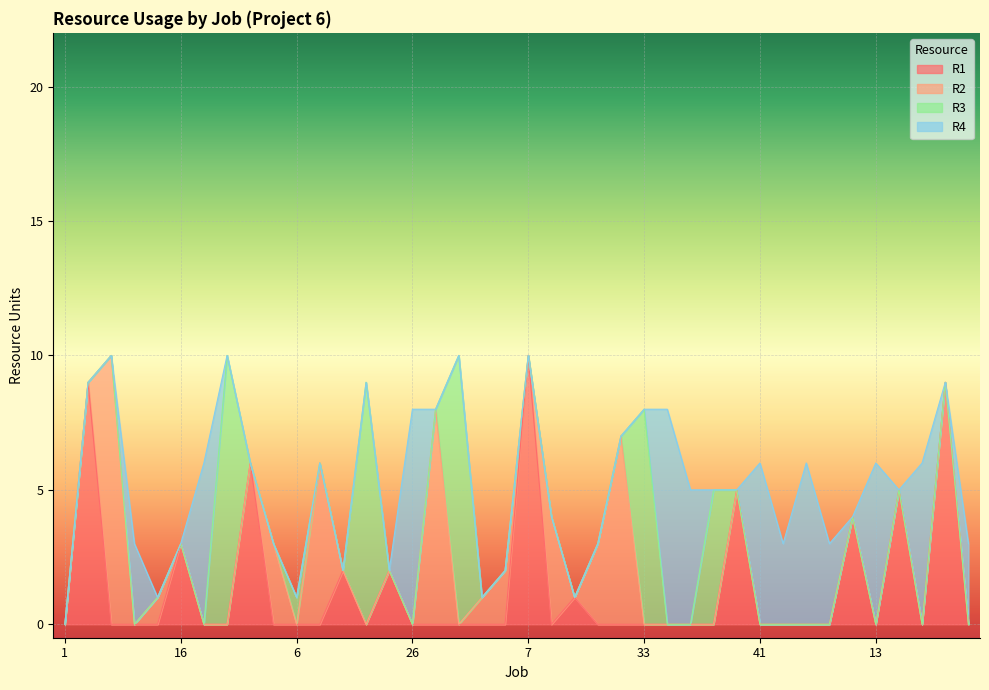

How many positive values does the R1 series have?

11